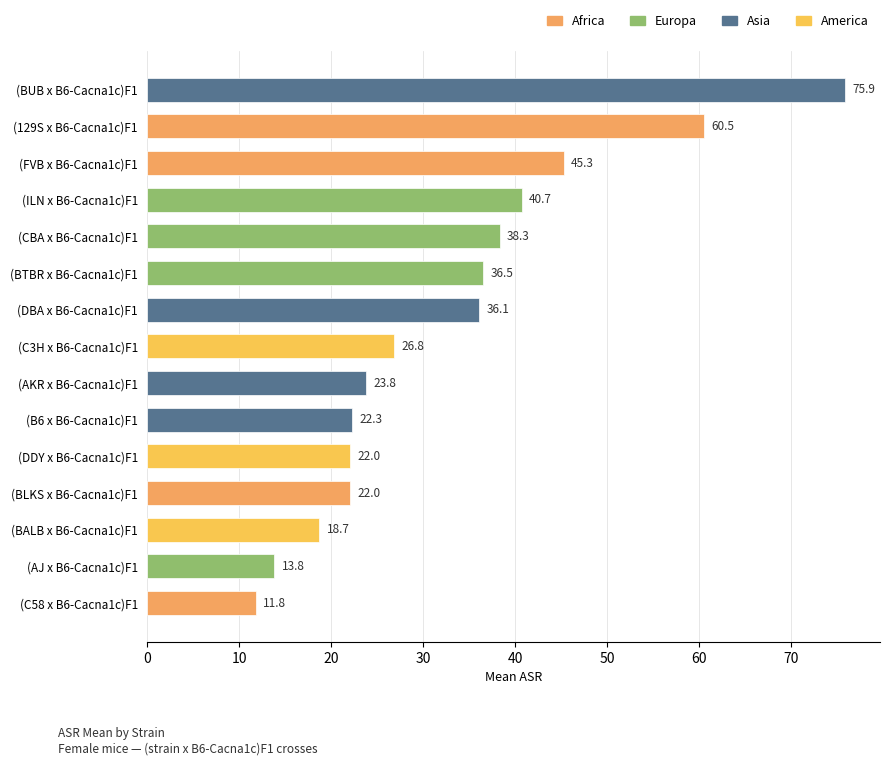

What is the value of the 2nd bar from the top?

60.5